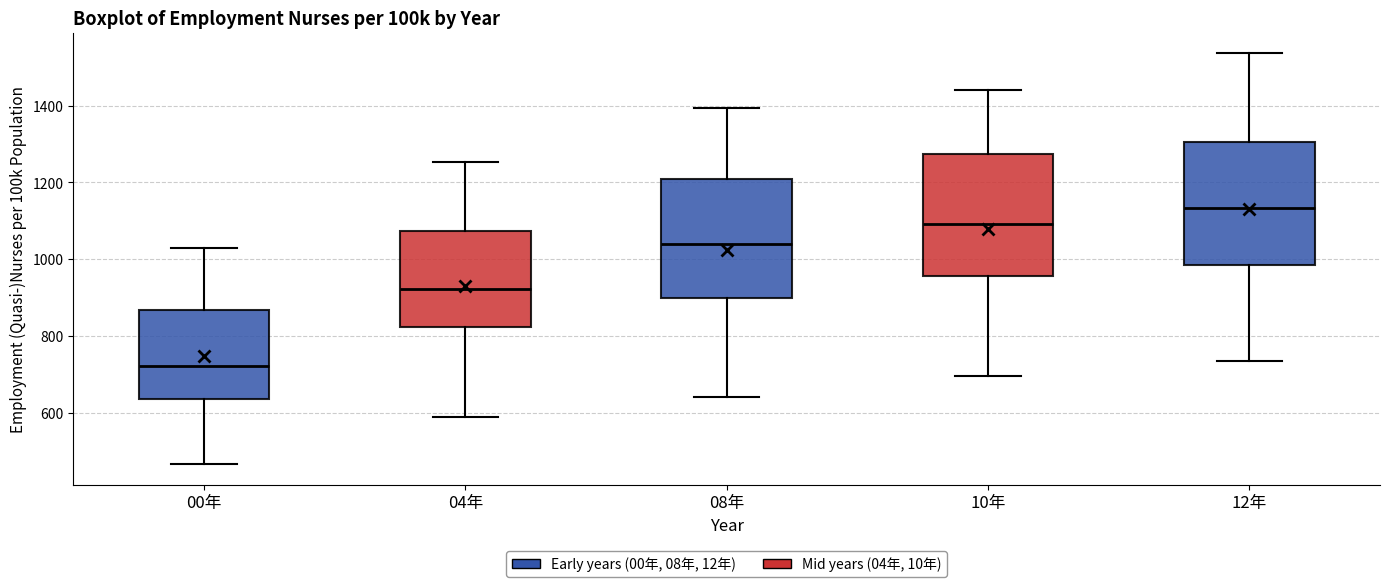

Reading left to right, read every box against the y-axis: the position of its median line, the range the box covers, and the ends of its whiskers. The values are not printed on the chart, so give them approximately, as read against the axis.

00年: median 720, box 640 to 860, whiskers 460 to 1020
04年: median 920, box 820 to 1080, whiskers 580 to 1260
08年: median 1040, box 900 to 1200, whiskers 640 to 1400
10年: median 1100, box 960 to 1280, whiskers 700 to 1440
12年: median 1140, box 980 to 1300, whiskers 740 to 1540